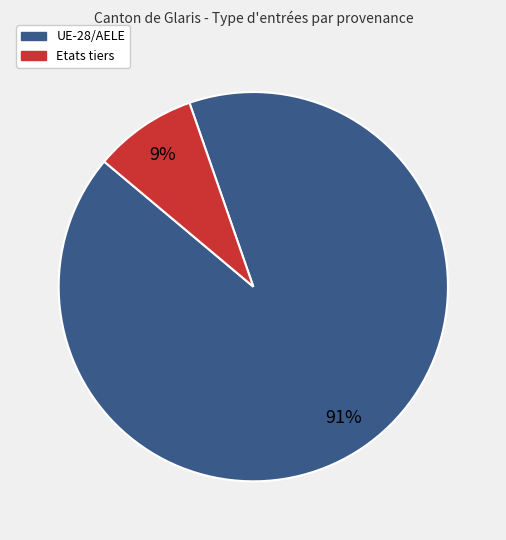

Combined, do Etats tiers and UE-28/AELE account for over 50%?

Yes